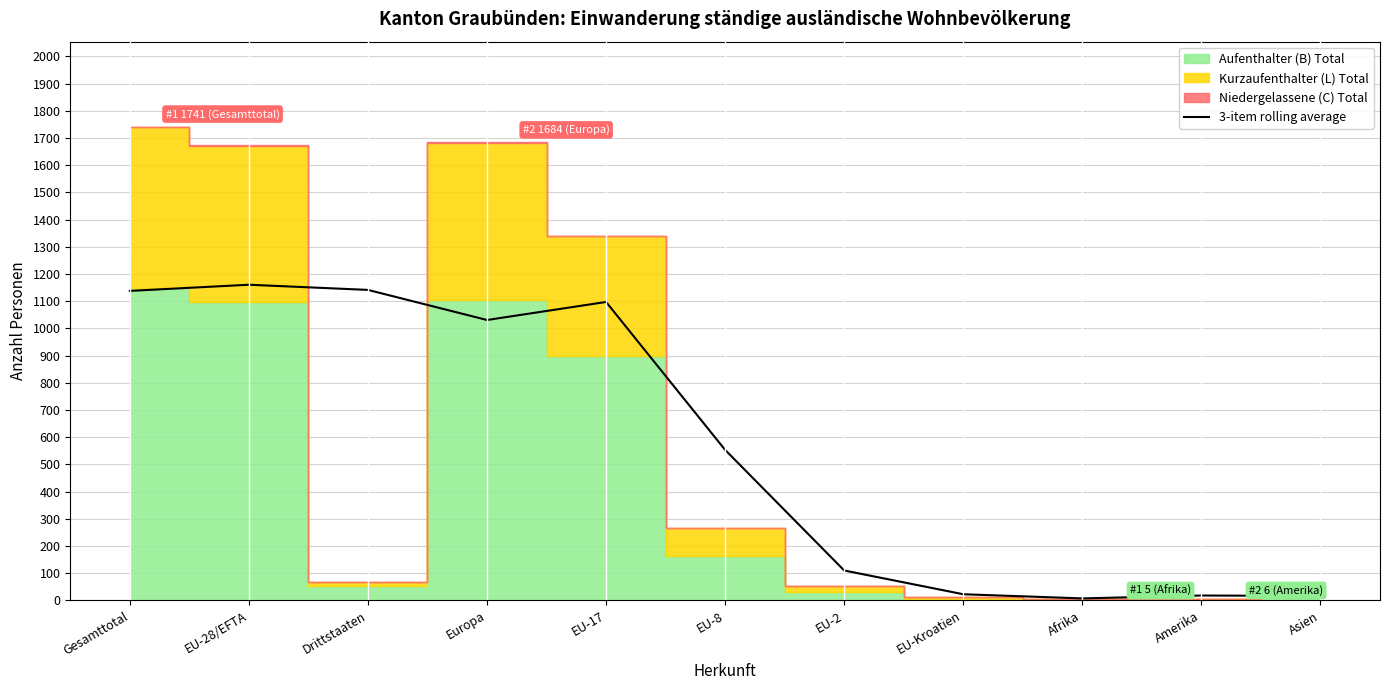

At which label does the data first exceed 553?

Gesamttotal